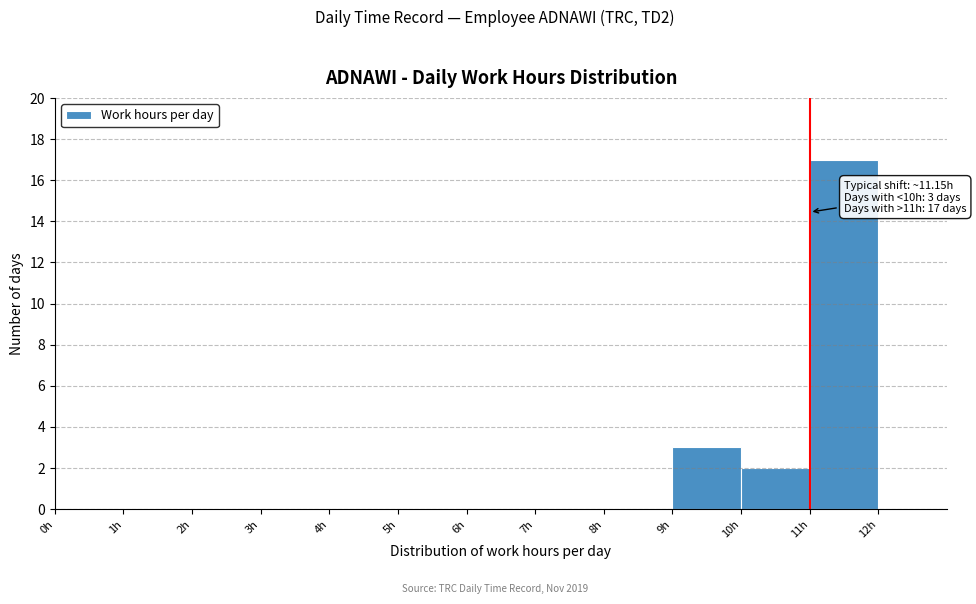

Over which range of the x-axis is the bar tallest?

11 to 12